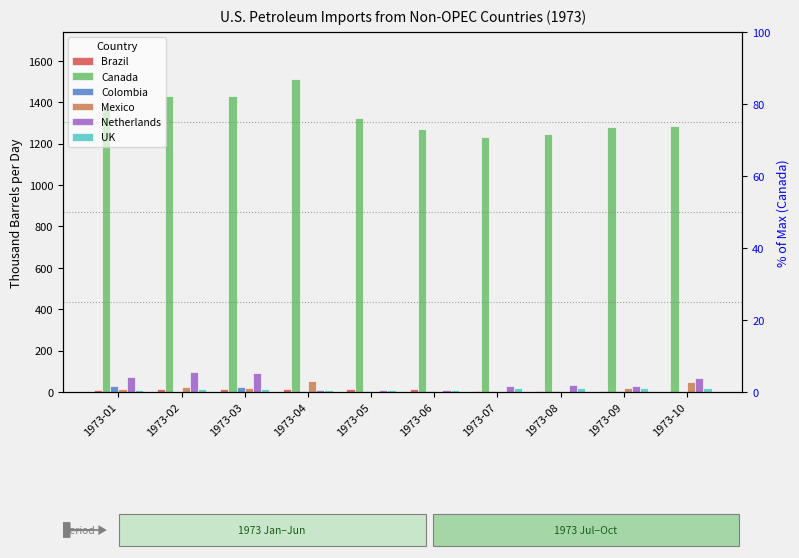

Which category has the highest value in the Colombia series?

1973-01